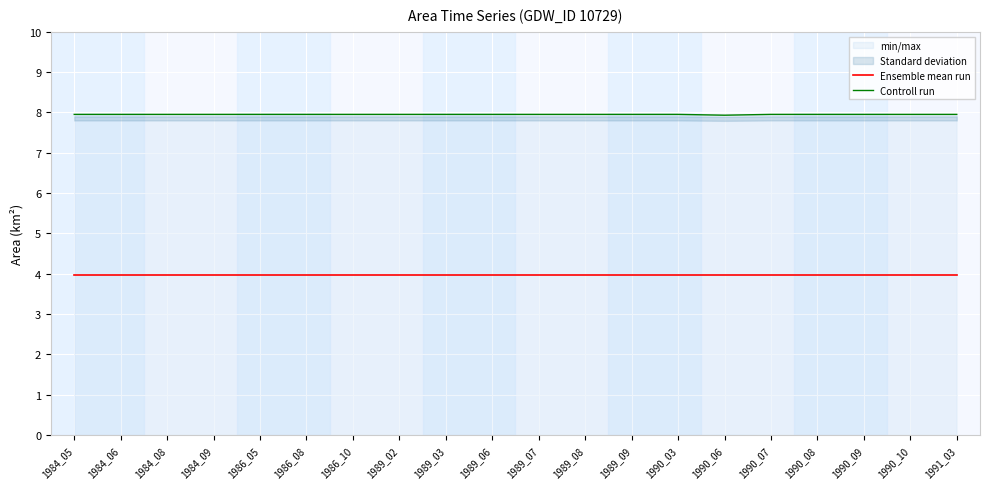

What are all the series names shown in the legend?

Ensemble mean run, Controll run